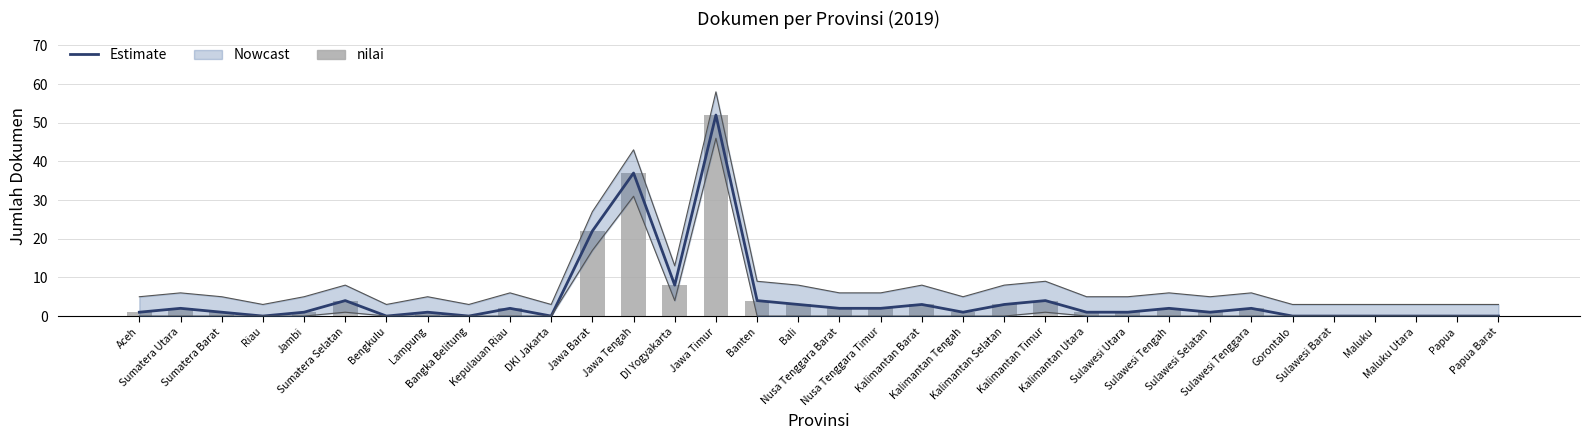

The nilai series shows 31 at Gorontalo. True or false?

False